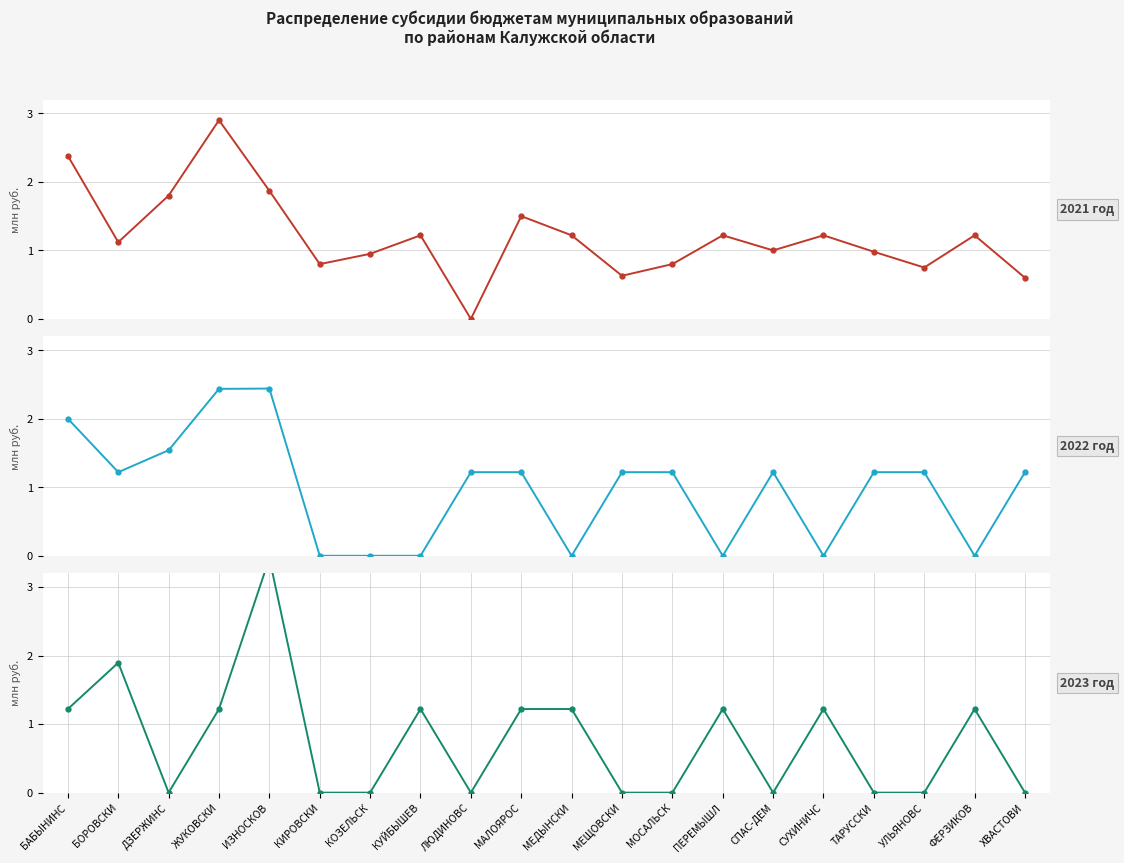

Between МЕЩОВСКИ and ДЗЕРЖИНС, which is larger?

ДЗЕРЖИНС